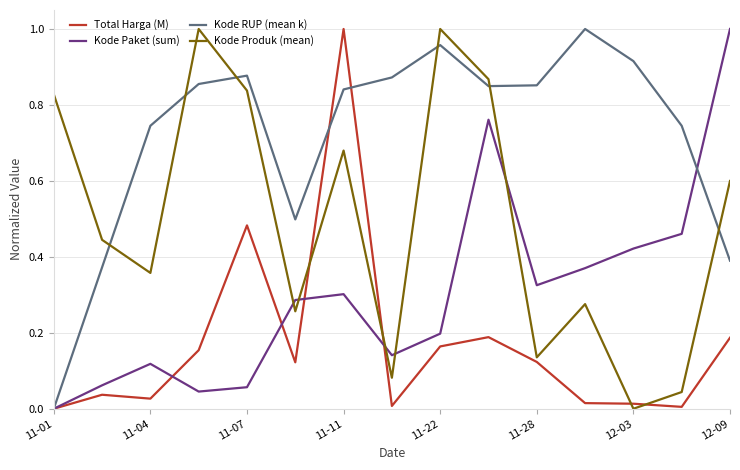

How many times do Kode Produk (mean) and Kode Paket (sum) cross each other?

5